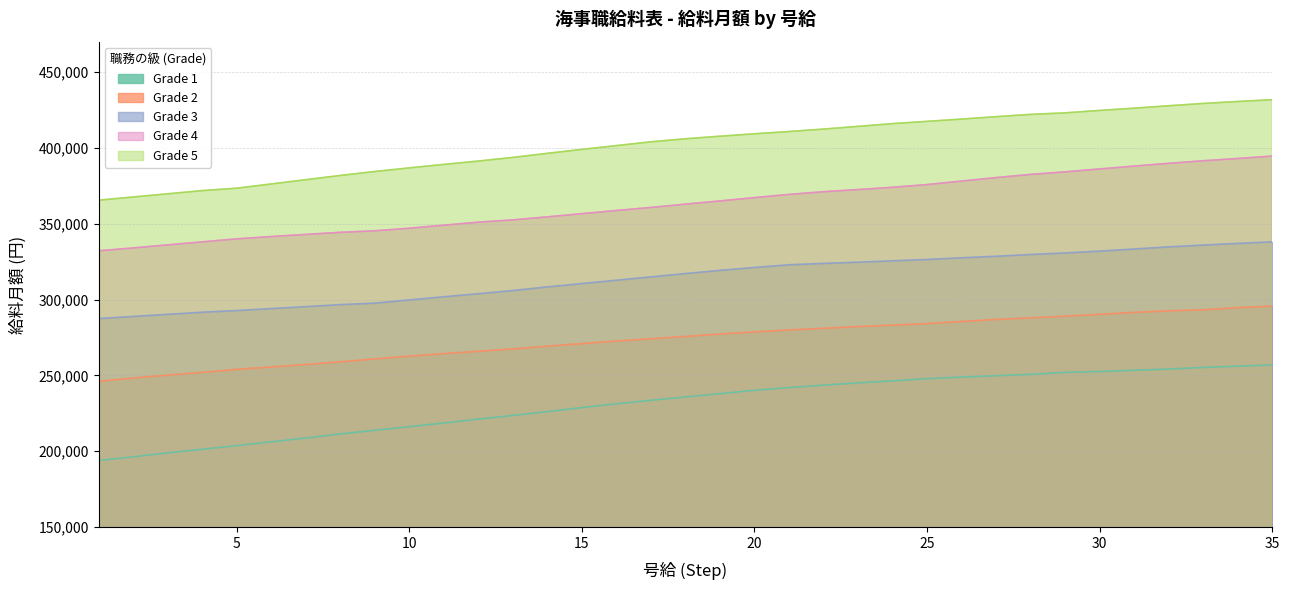

The Grade 1 series shows 238000 at 19. True or false?

True